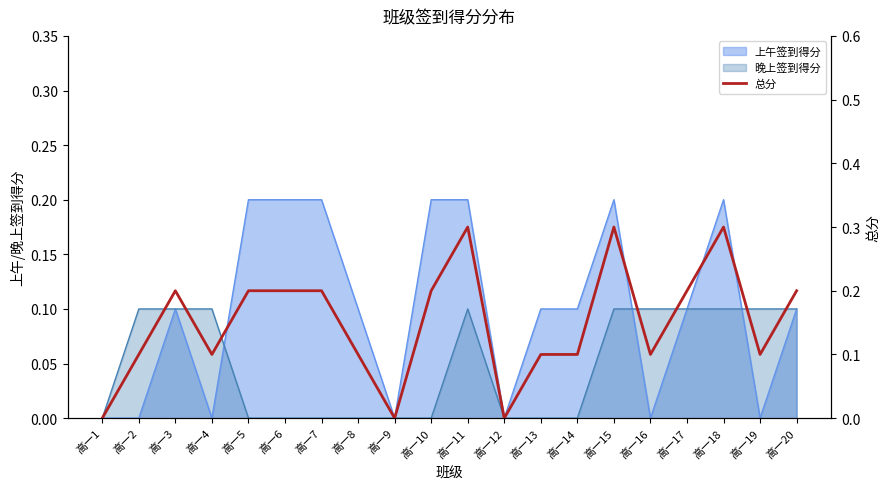

Rank the categories by value from lowest to highest.

高一1, 高一9, 高一12, 高一2, 高一4, 高一8, 高一13, 高一14, 高一16, 高一19, 高一3, 高一5, 高一6, 高一7, 高一10, 高一17, 高一20, 高一11, 高一15, 高一18